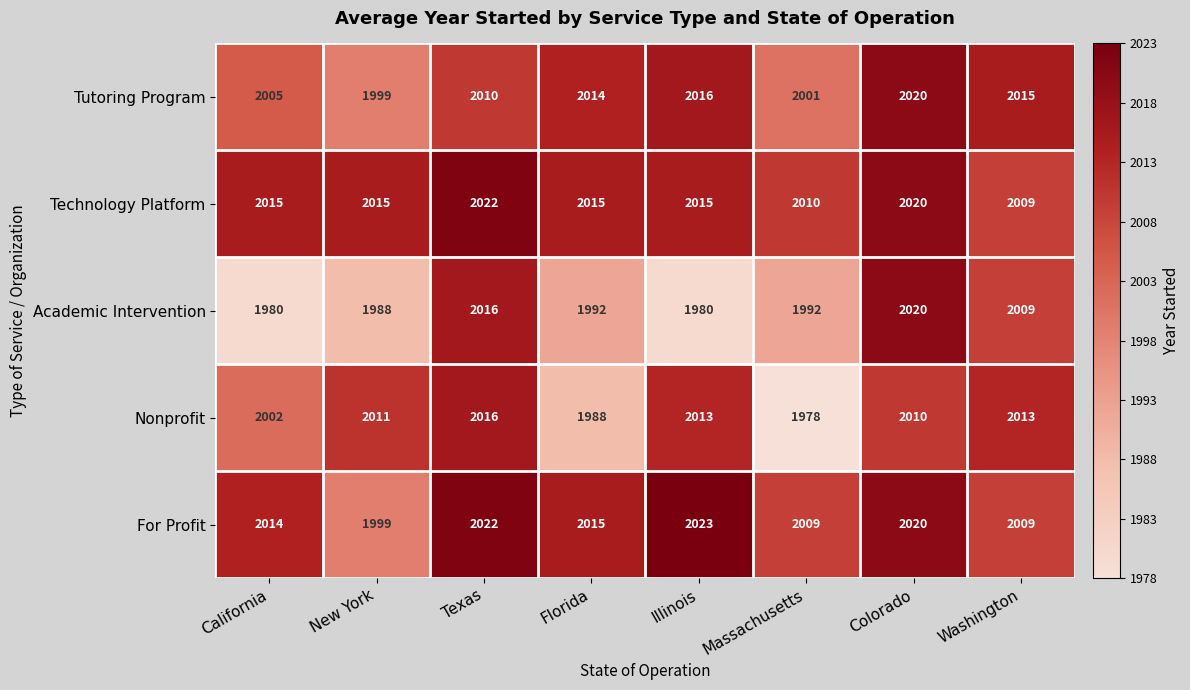

At which category is the sum across all series the highest?

Colorado